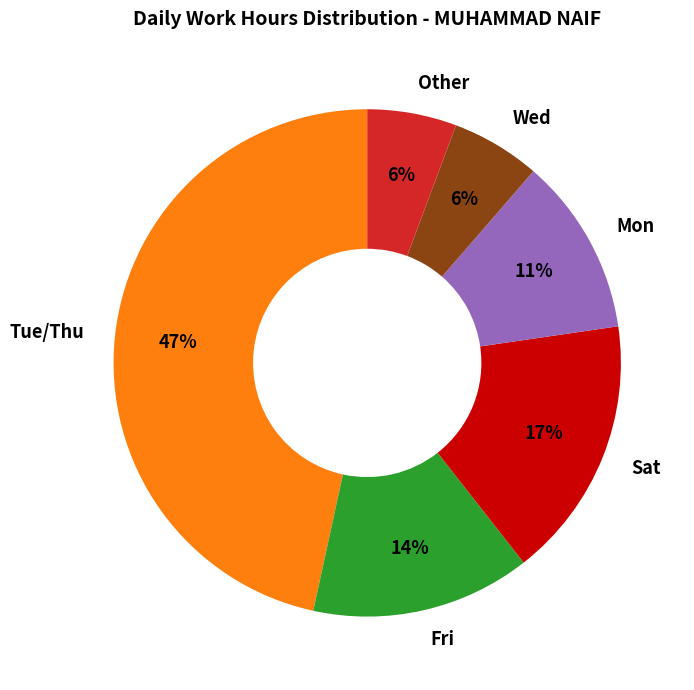

Which category has the biggest portion of the pie?

Tue/Thu